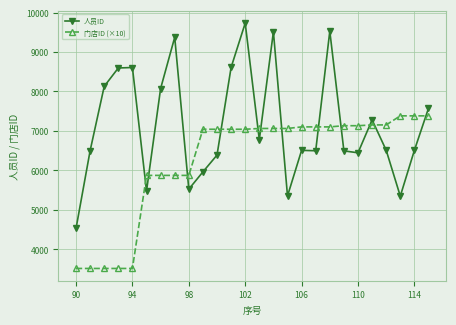

List the series in order of their peak value, lowest first.

门店ID (×10), 人员ID